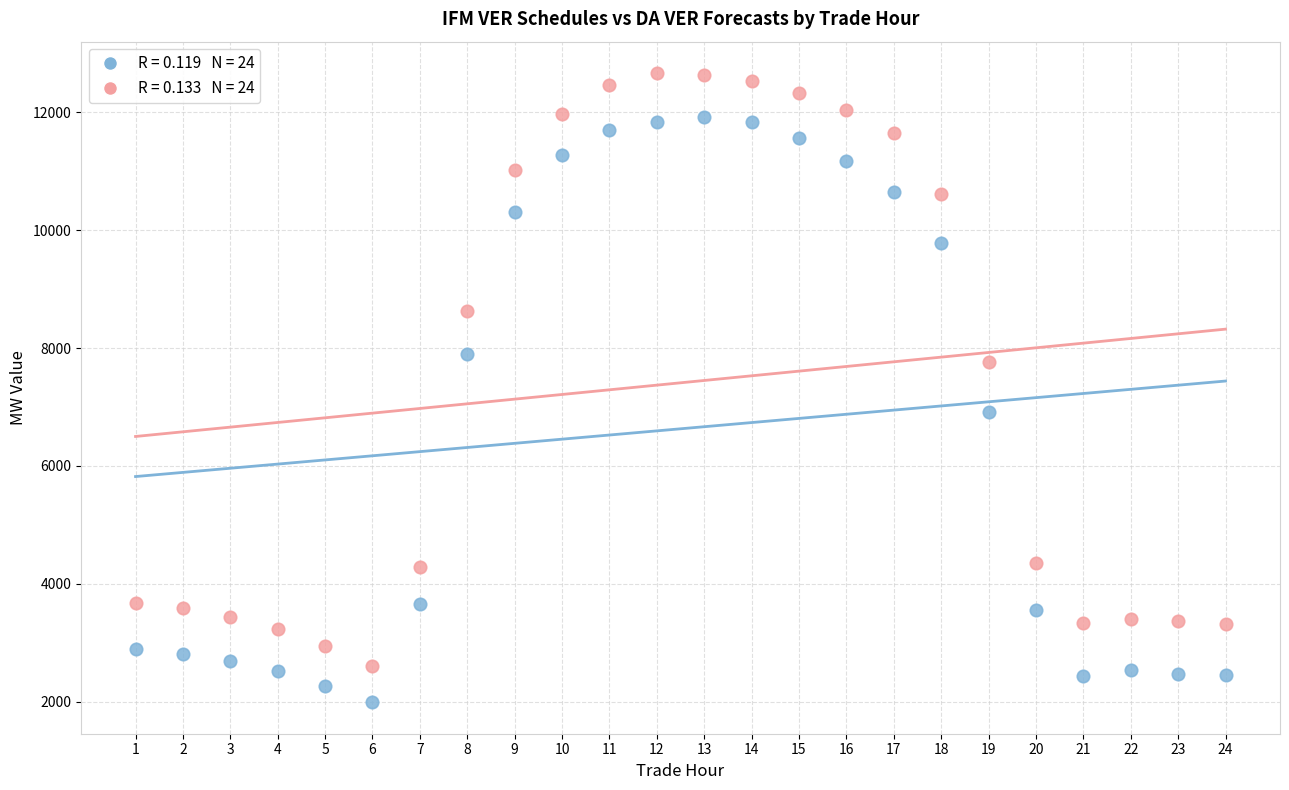

Across all data points, what is the range of Y values (max minus min)?

10677.4